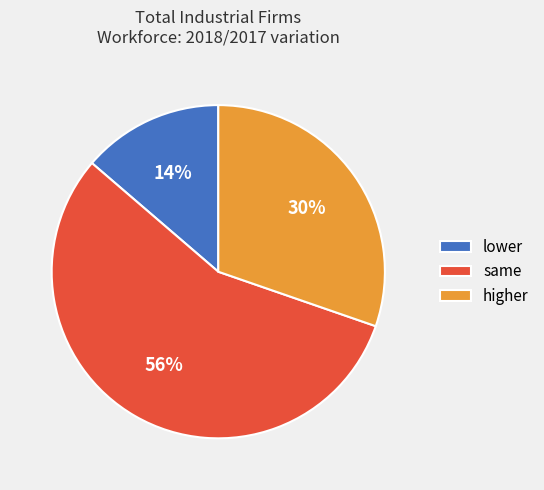

True or false: lower accounts for 1% of the total.

False